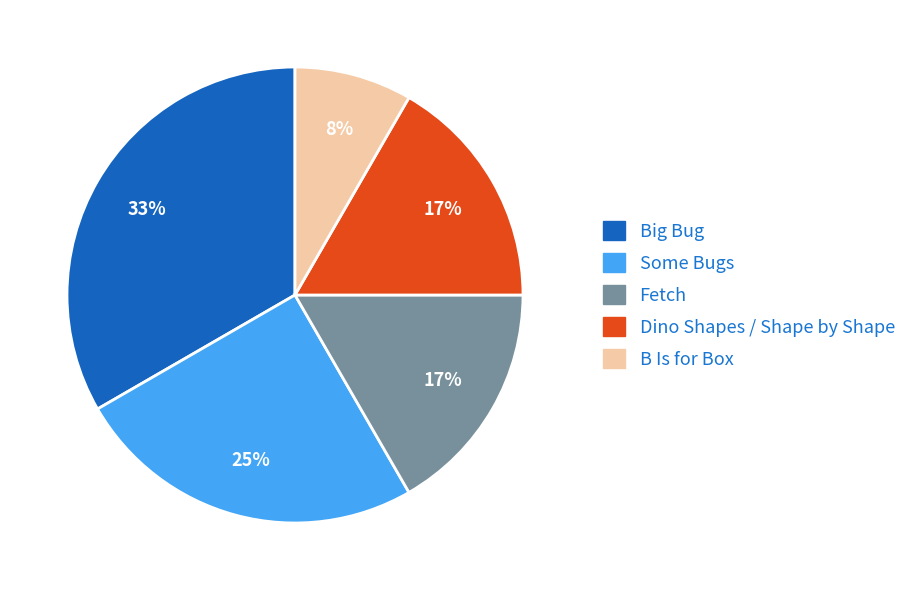

Is there any slice that represents more than half of the pie?

No